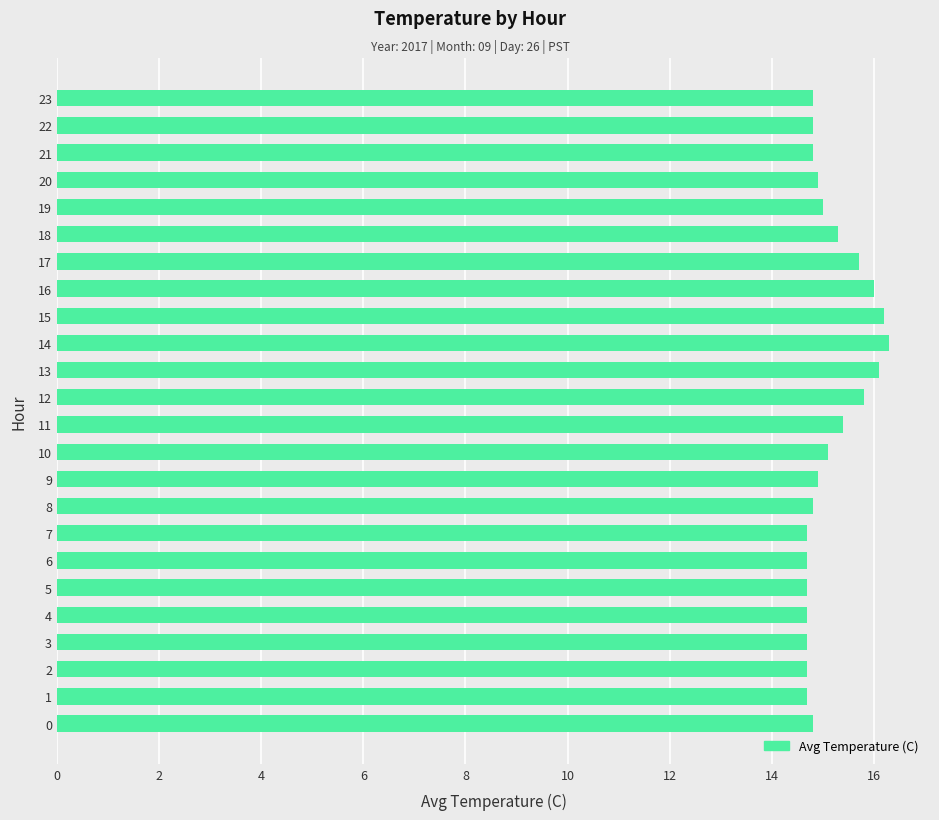

How many categories are shown in the chart?

24